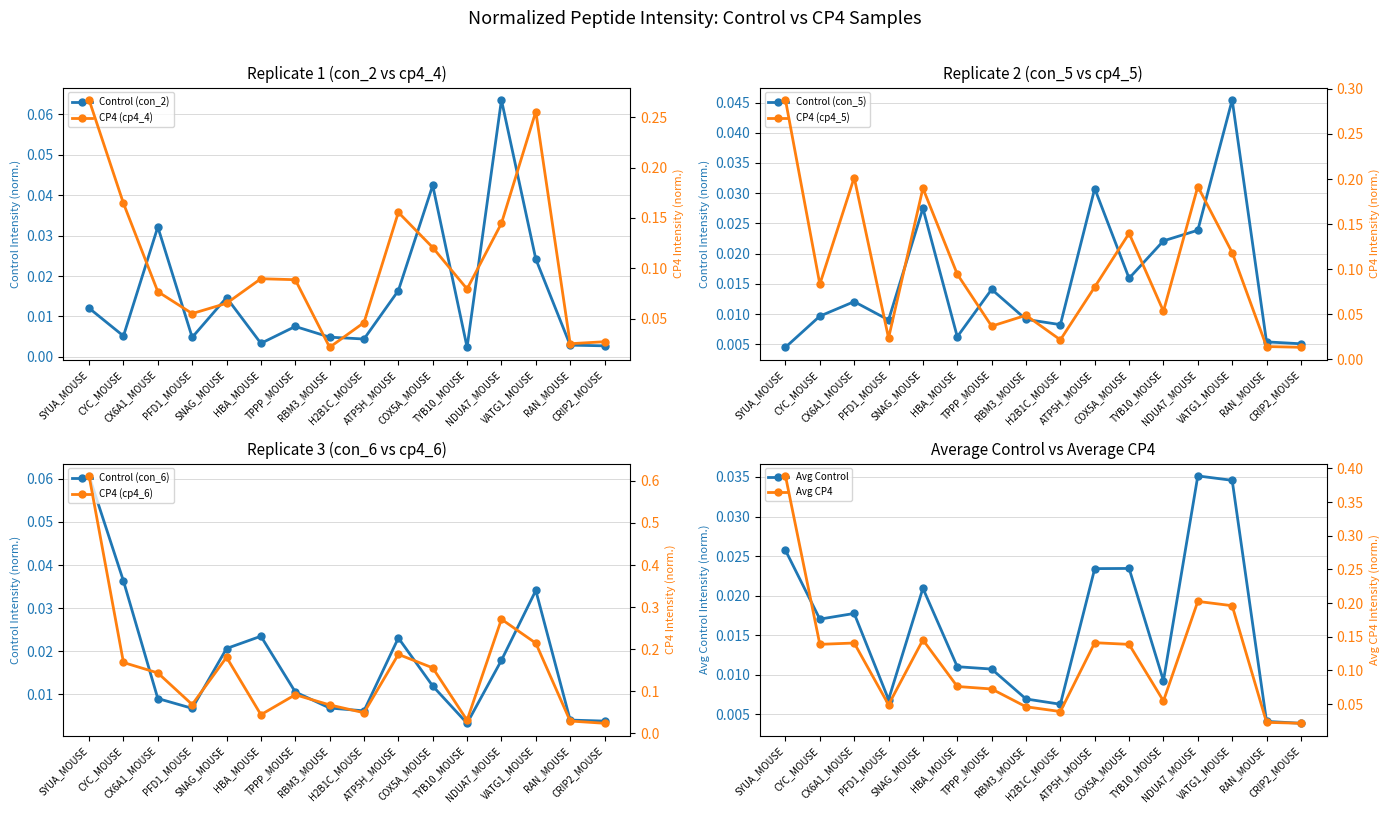

What is the maximum value shown in the chart?

0.6